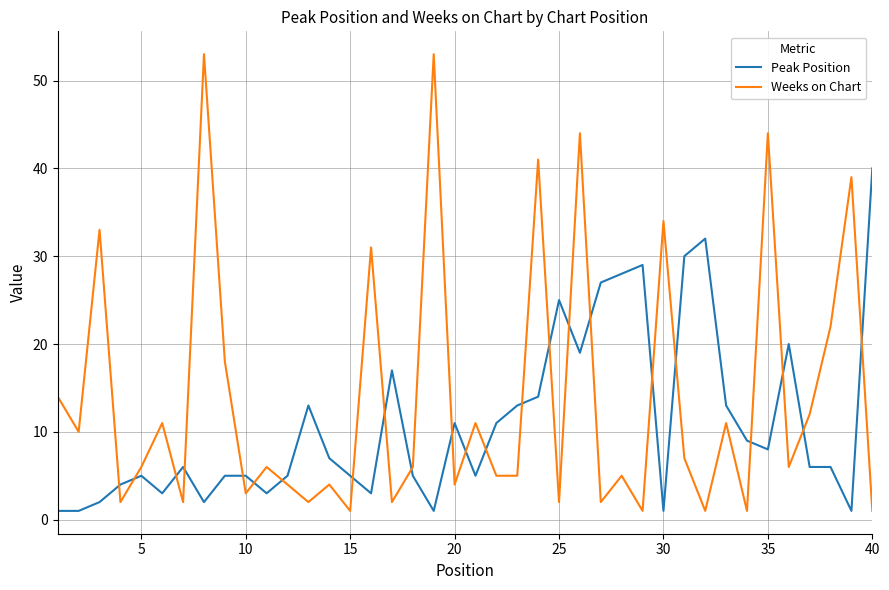

What are all the series names shown in the legend?

Peak Position, Weeks on Chart